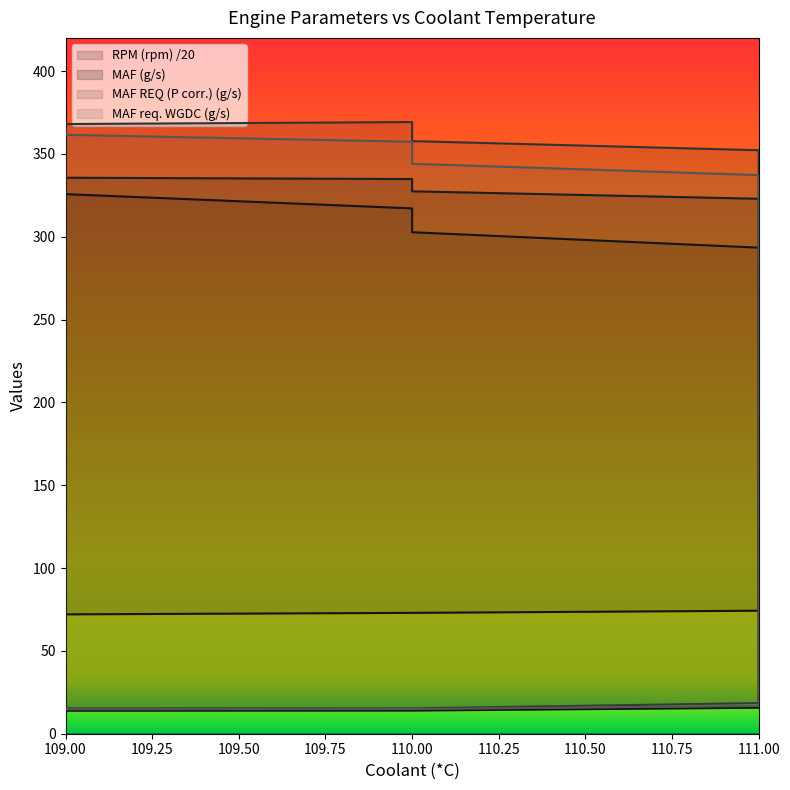

Which series has the largest total across all categories?

MAF REQ (P corr.) (g/s)